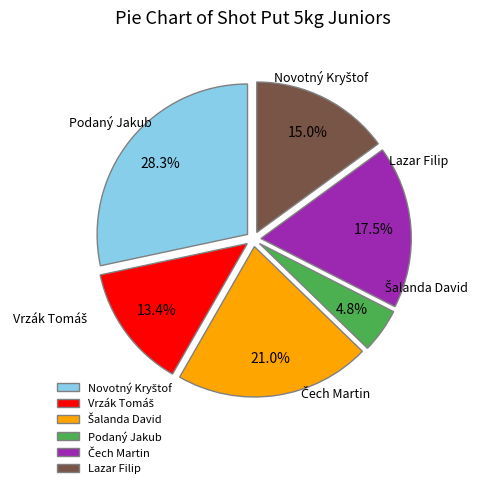

Between Podaný Jakub and Vrzák Tomáš, which is larger?

Vrzák Tomáš